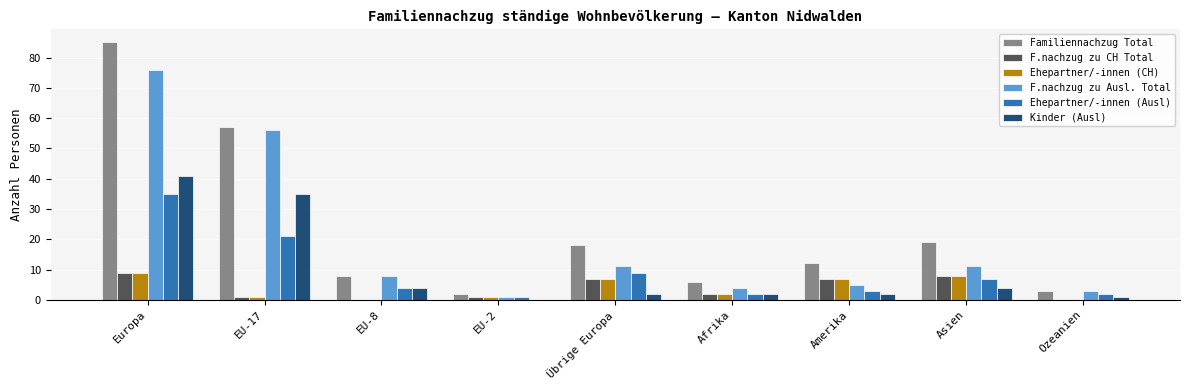

Is it true that F.nachzug zu CH Total equals 2 at Amerika?

False